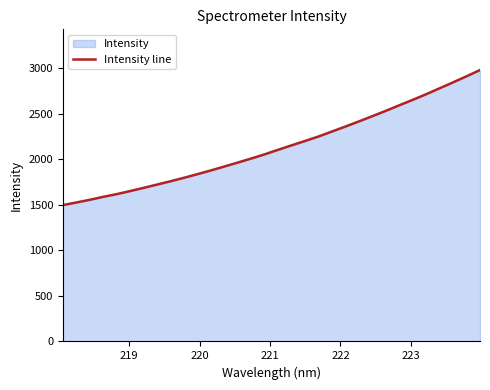

Count the number of values greater than 2104.

16